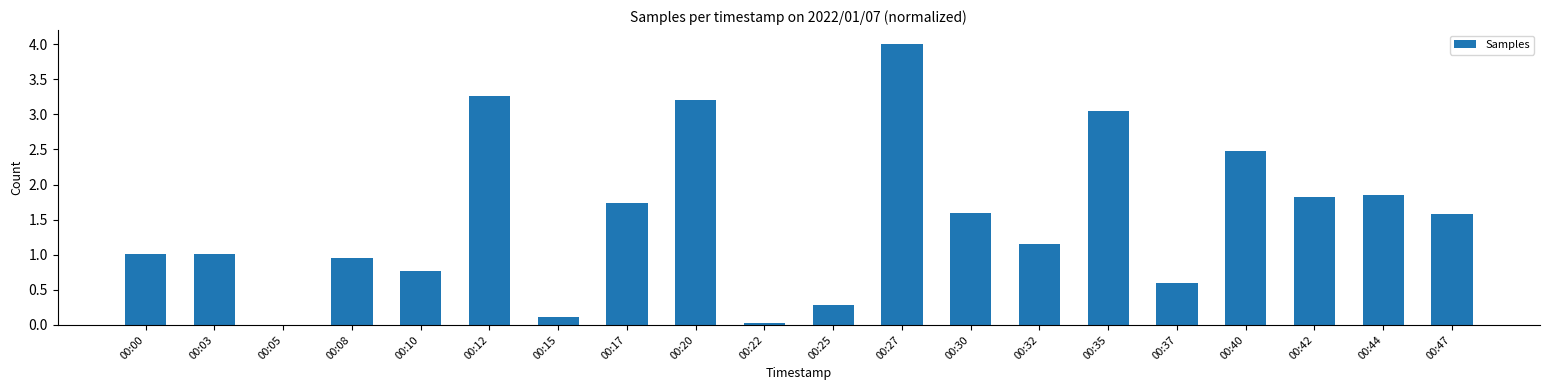

What is the change in value from 00:20 to 00:32?

-2.1